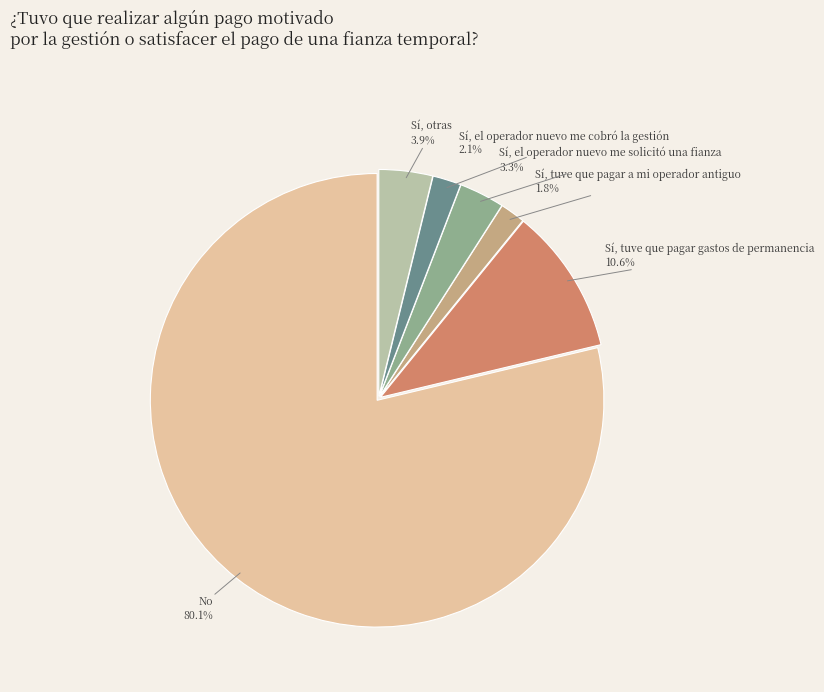

What is the smallest slice in the pie chart?

Sí, tuve que pagar a mi operador antiguo